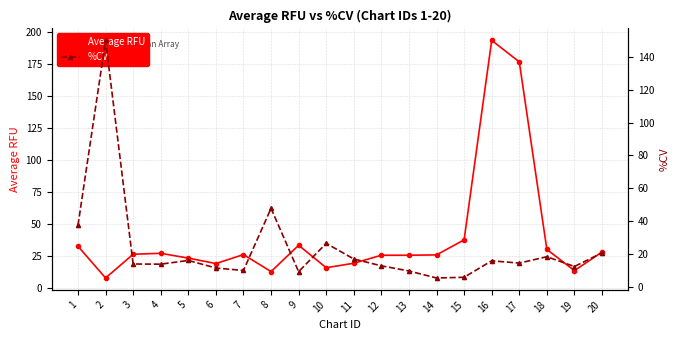

What is the sum of all %CV values?

469.4